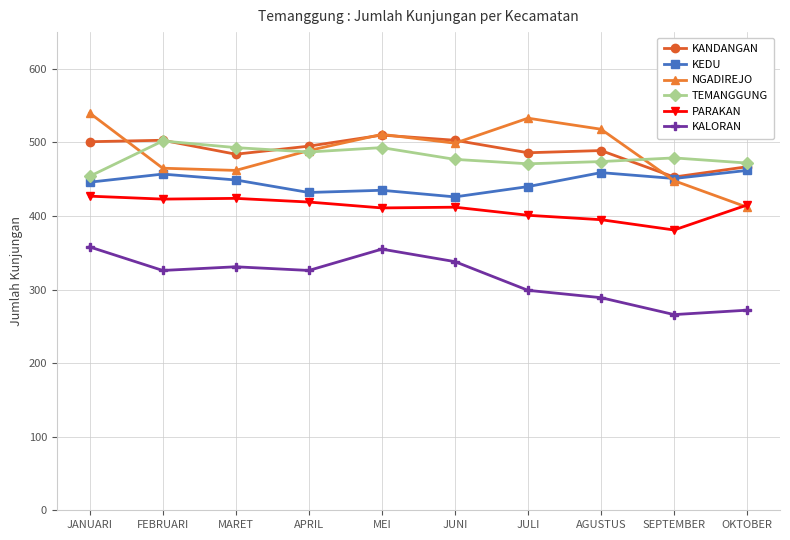

At which label does NGADIREJO reach its minimum?

OKTOBER